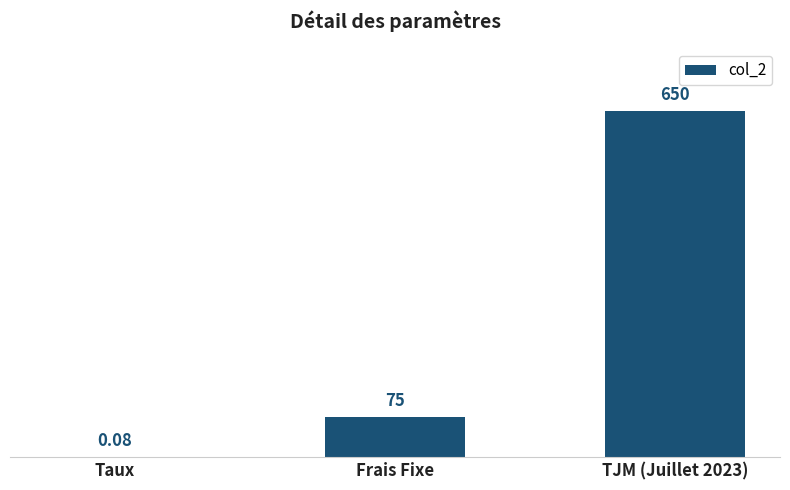

How many categories are shown in the chart?

3